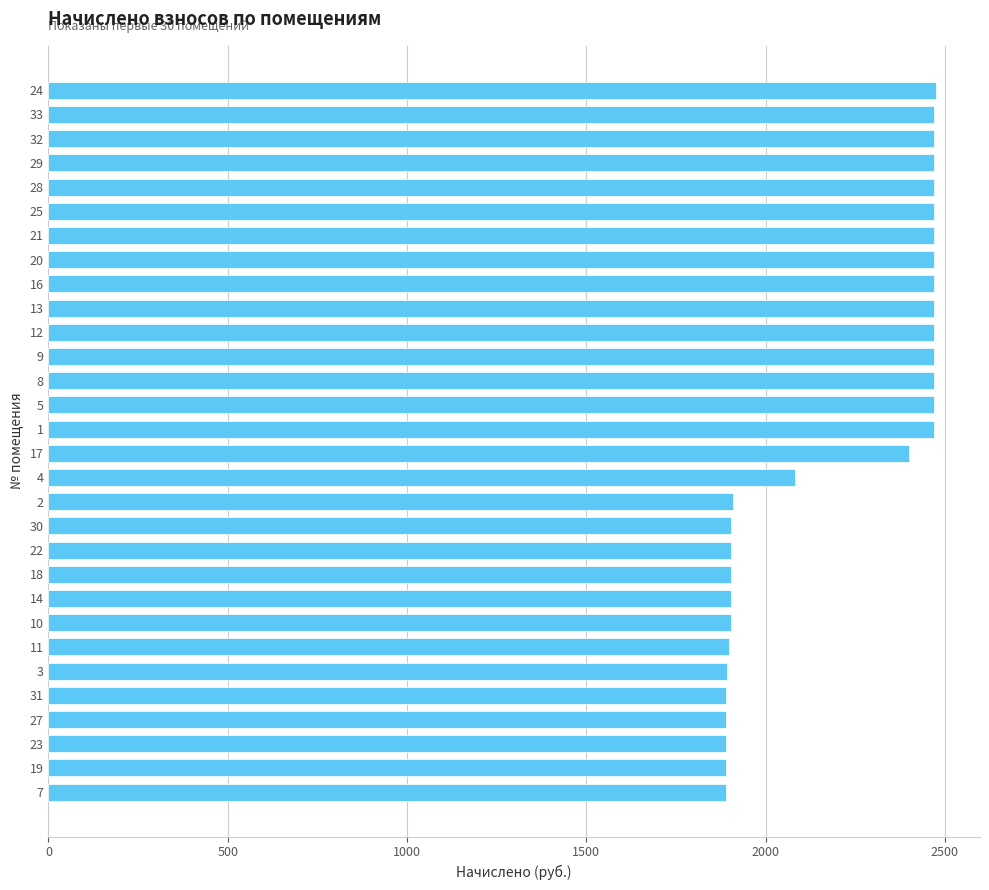

What is the ratio of the value at 11 to the value at 25?

0.8